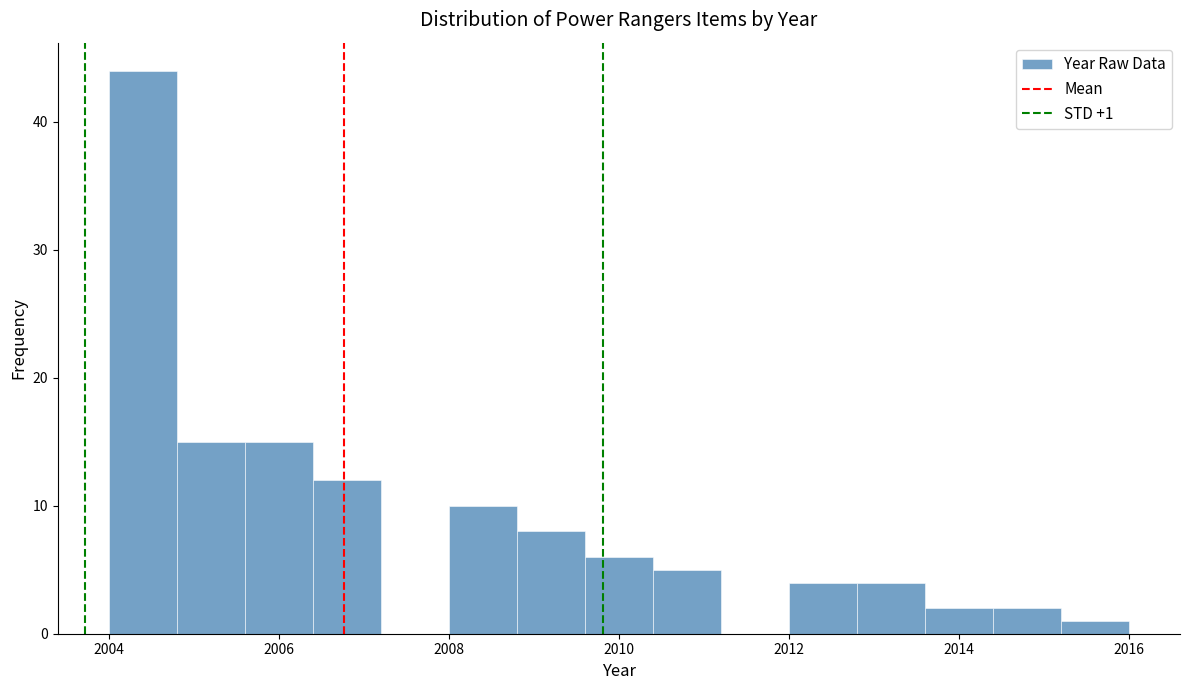

Which range on the x-axis has the tallest bar?

2004.0 to 2004.8